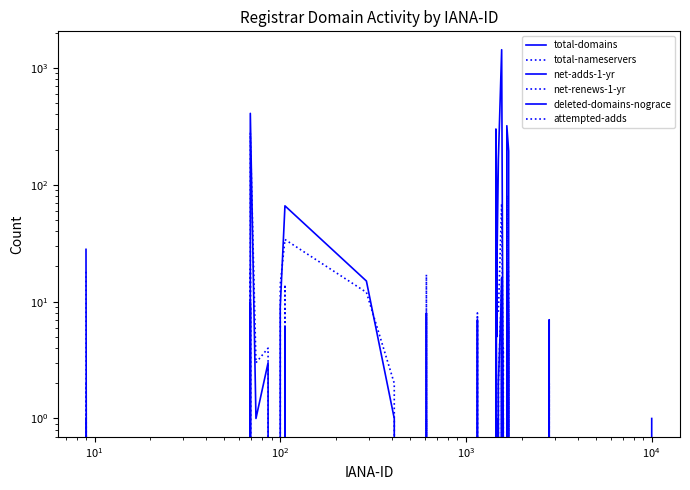

True or false: deleted-domains-nograce has a value of 33 at 16.

False